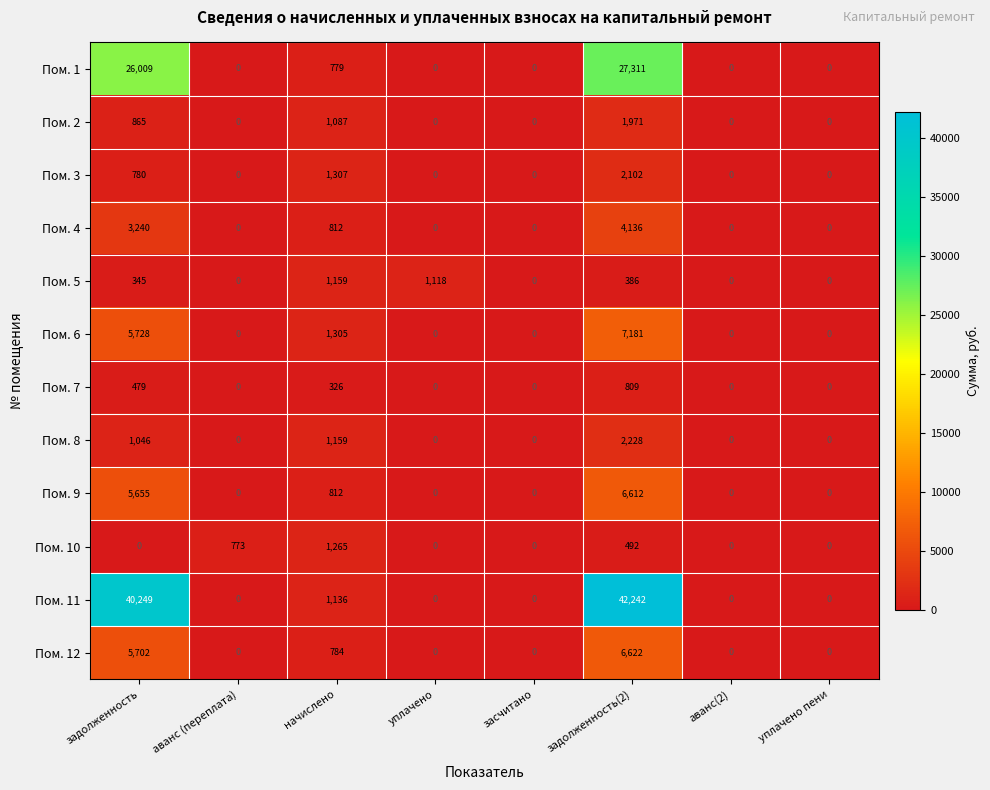

What is the difference between the maximum and minimum values in the Пом. 12 series?

6622